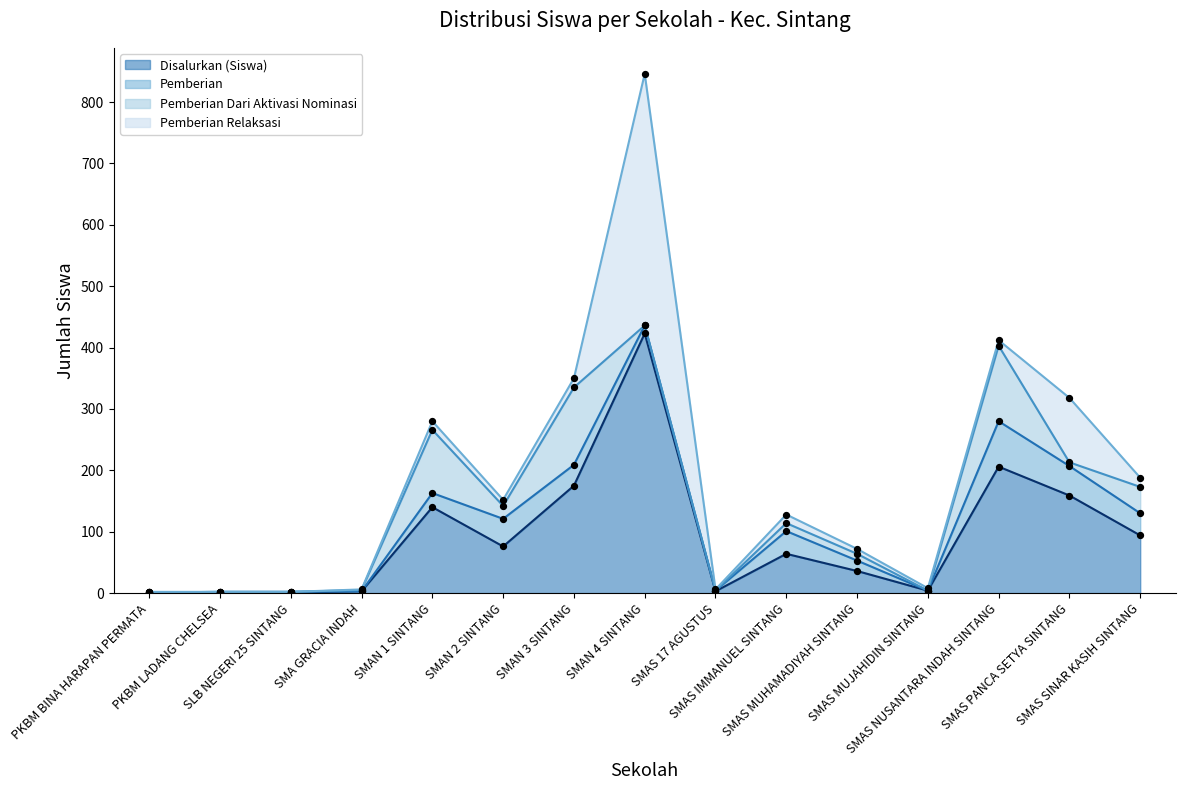

What are all the series names shown in the legend?

Disalurkan (Siswa), Pemberian, Pemberian Dari Aktivasi Nominasi, Pemberian Relaksasi